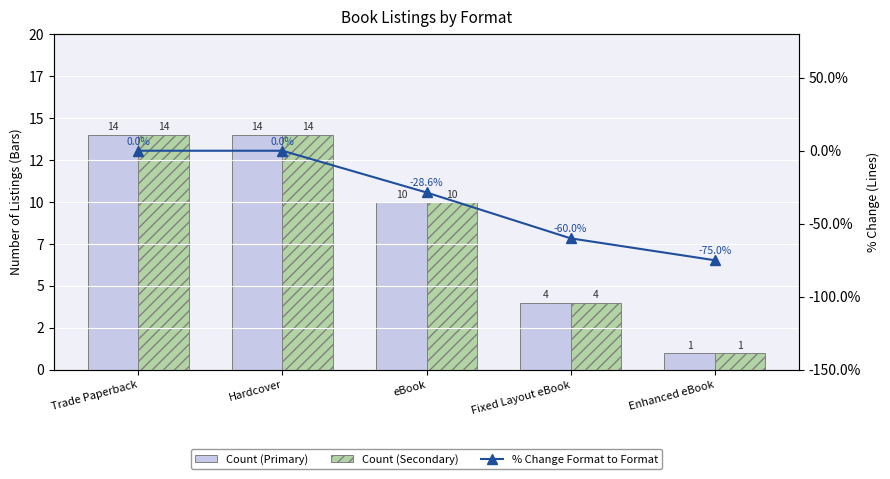

At how many categories does at least one series exceed -11?

5